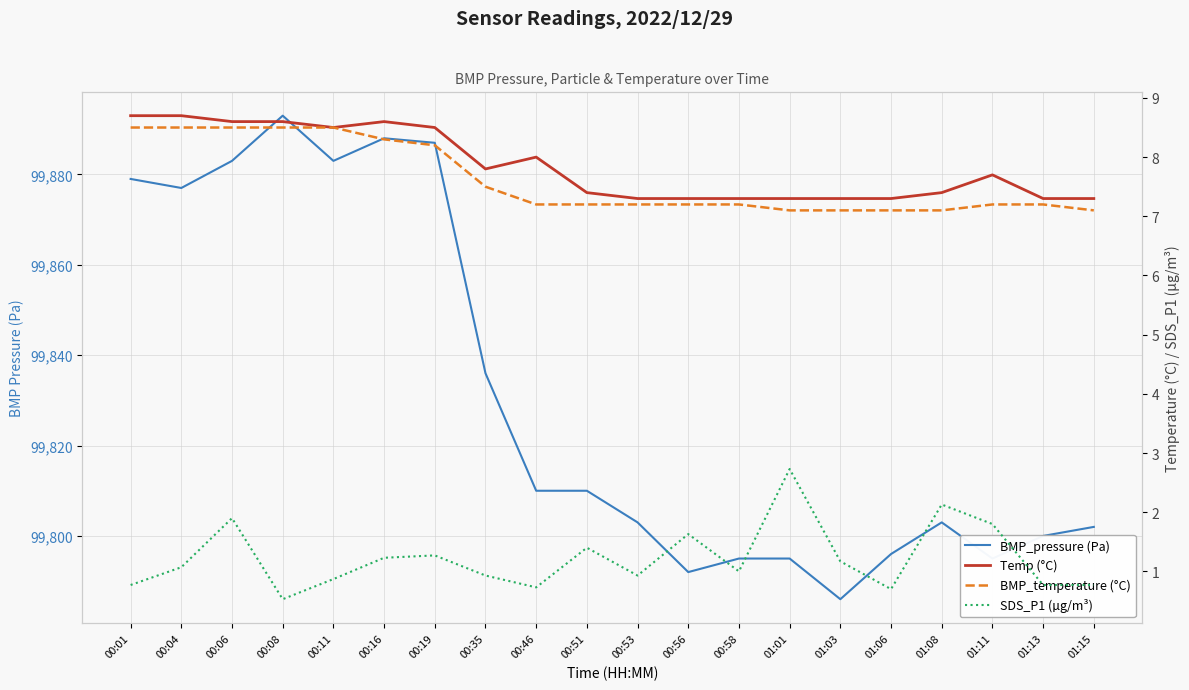

True or false: BMP_temperature (°C) has more than 1 interior local peaks.

False